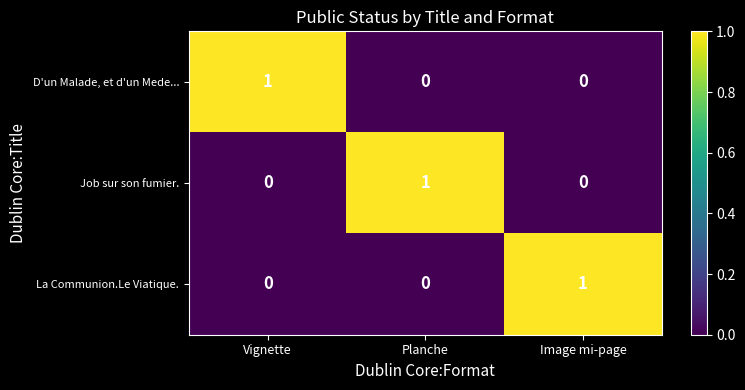

Reading left to right, list all the values displayed in this chart.

D'un Malade, et d'un Mede...: Vignette=1	Planche=0	Image mi-page=0
Job sur son fumier.: Vignette=0	Planche=1	Image mi-page=0
La Communion.Le Viatique.: Vignette=0	Planche=0	Image mi-page=1